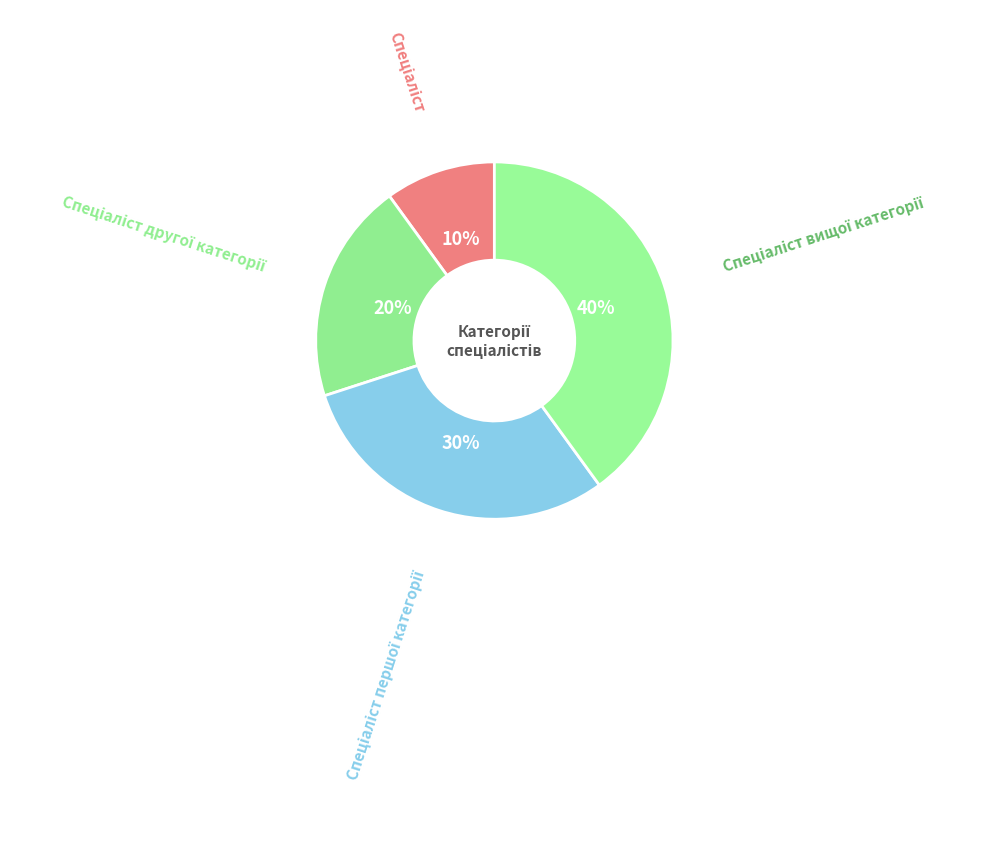

Count the number of slices in the pie.

4